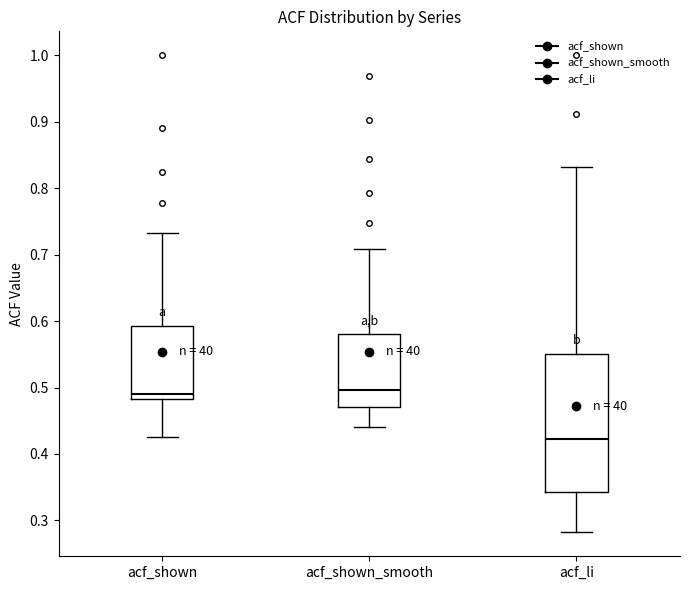

Reading left to right, transcribe this box plot: for each box, give where its median line is, the range the box spans, and where its two whiskers end, as read against the y-axis. The values are not printed on the chart, so give them approximately, as read against the axis.

acf_shown: median 0.49, box 0.48 to 0.59, whiskers 0.43 to 0.73
acf_shown_smooth: median 0.50, box 0.47 to 0.58, whiskers 0.44 to 0.71
acf_li: median 0.42, box 0.34 to 0.55, whiskers 0.28 to 0.83